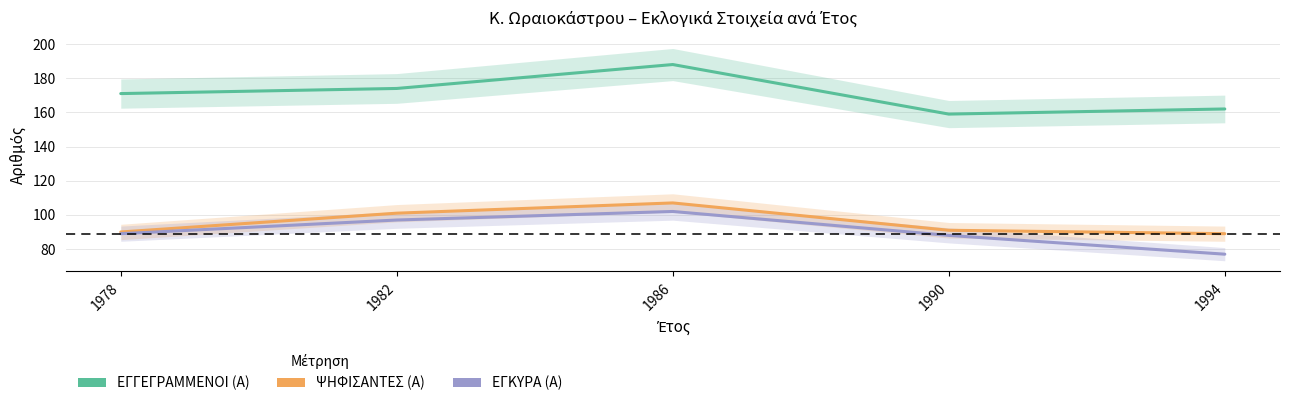

What is the difference between the maximum and minimum values in the ΕΓΓΕΓΡΑΜΜΕΝΟΙ (Α) series?

29